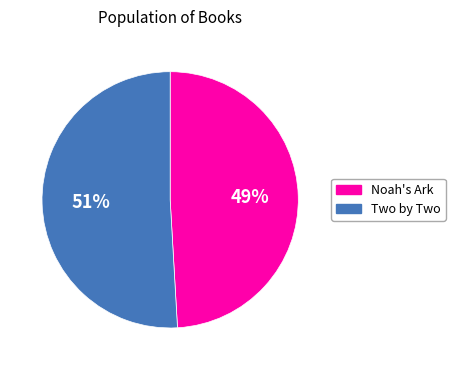

Which slice represents more than half of the pie?

Two by Two